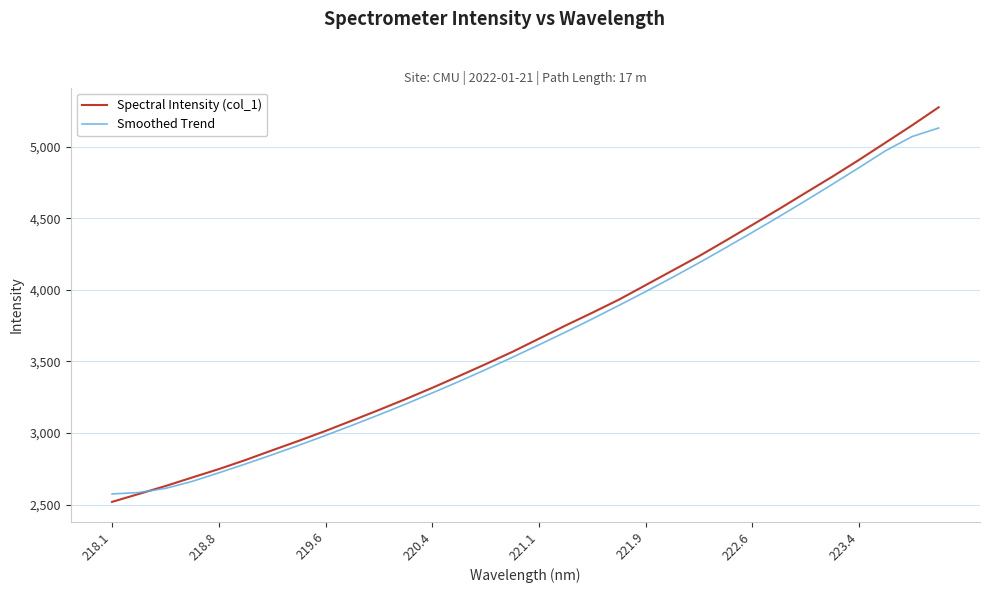

After their last crossing, which series has the higher values: Spectral Intensity (col_1) or Smoothed Trend?

Spectral Intensity (col_1)